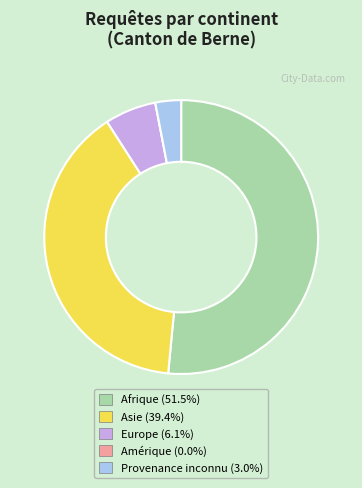

Is Asie the majority of the pie?

No